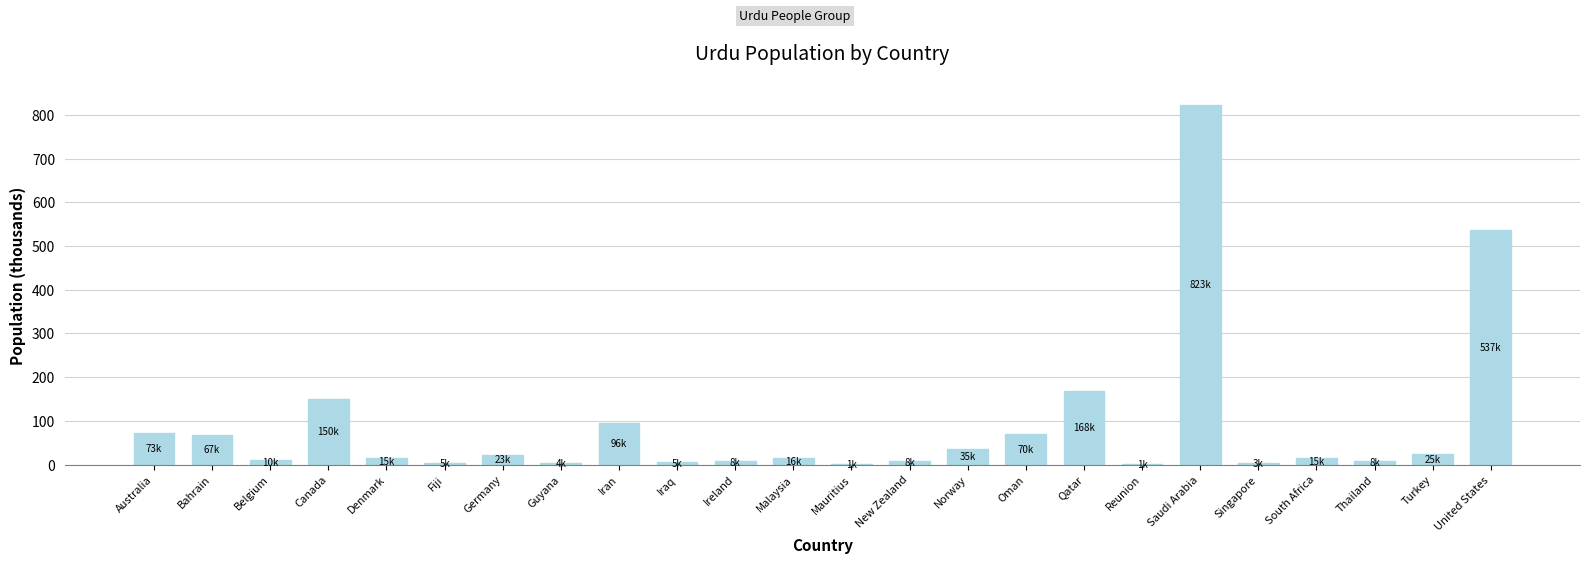

The chart shows a value of 537.0 at United States. True or false?

True